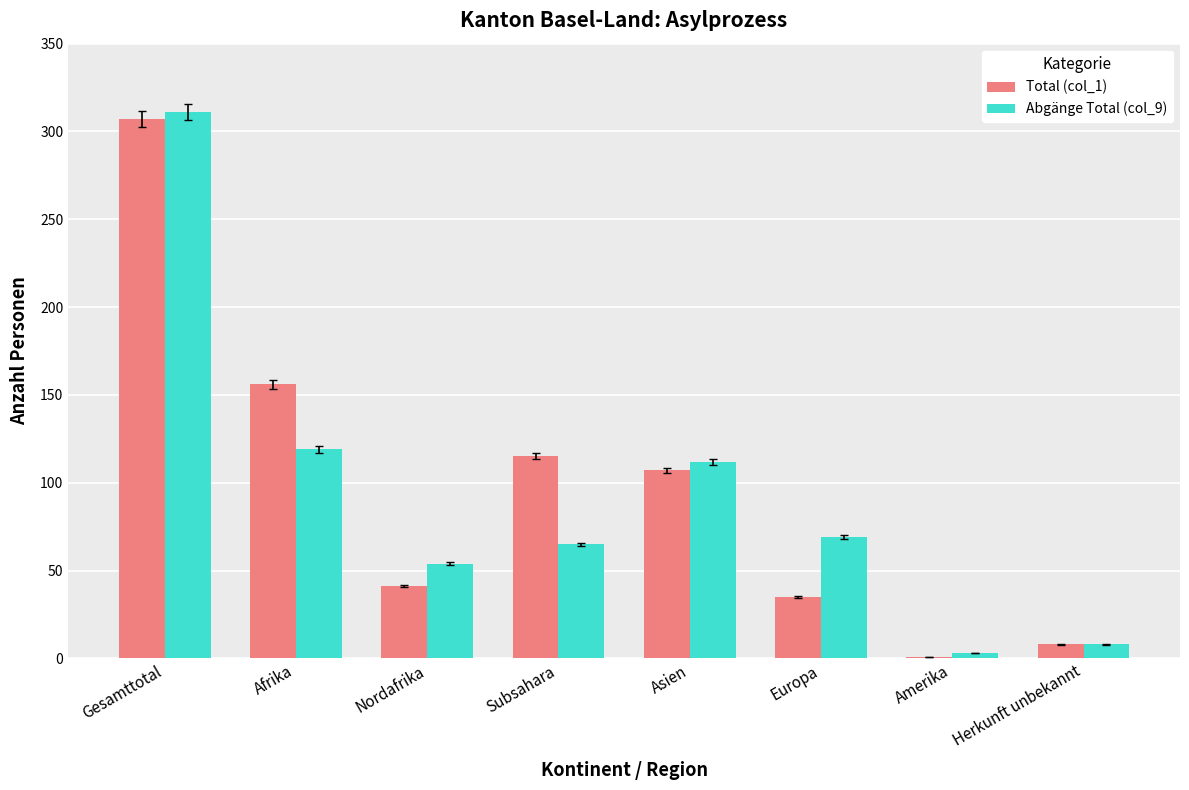

Is the value of Total (col_1) at Subsahara greater than the value of Abgänge Total (col_9) at Herkunft unbekannt?

Yes